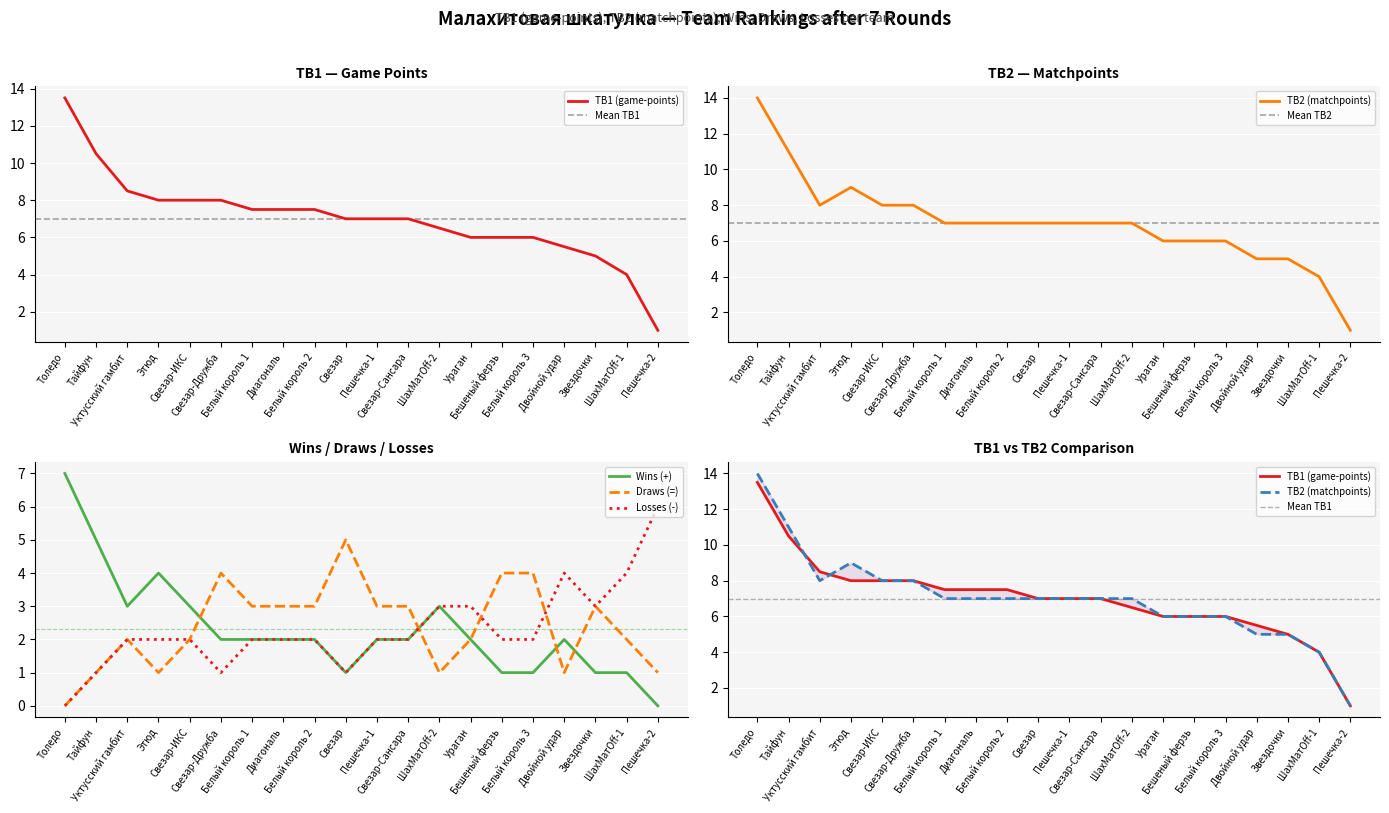

Reading left to right, what are all the values shown in this chart?

TB1 (game-points): Толедо=13.5	Тайфун=10.5	Уктусский гамбит=8.5	Этюд=8.0	Свезар-ИКС=8.0	Свезар-Дружба=8.0	Белый король 1=7.5	Диагональ=7.5	Белый король 2=7.5	Свезар=7.0	Пешечка-1=7.0	Свезар-Сансара=7.0	ШахМатOff-2=6.5	Ураган=6.0	Бешеный ферзь=6.0	Белый король 3=6.0	Двойной удар=5.5	Звездочки=5.0	ШахМатOff-1=4.0	Пешечка-2=1.0
TB2 (matchpoints): Толедо=14.0	Тайфун=11.0	Уктусский гамбит=8.0	Этюд=9.0	Свезар-ИКС=8.0	Свезар-Дружба=8.0	Белый король 1=7.0	Диагональ=7.0	Белый король 2=7.0	Свезар=7.0	Пешечка-1=7.0	Свезар-Сансара=7.0	ШахМатOff-2=7.0	Ураган=6.0	Бешеный ферзь=6.0	Белый король 3=6.0	Двойной удар=5.0	Звездочки=5.0	ШахМатOff-1=4.0	Пешечка-2=1.0
Wins (+): Толедо=7.0	Тайфун=5.0	Уктусский гамбит=3.0	Этюд=4.0	Свезар-ИКС=3.0	Свезар-Дружба=2.0	Белый король 1=2.0	Диагональ=2.0	Белый король 2=2.0	Свезар=1.0	Пешечка-1=2.0	Свезар-Сансара=2.0	ШахМатOff-2=3.0	Ураган=2.0	Бешеный ферзь=1.0	Белый король 3=1.0	Двойной удар=2.0	Звездочки=1.0	ШахМатOff-1=1.0	Пешечка-2=0.0
Draws (=): Толедо=0.0	Тайфун=1.0	Уктусский гамбит=2.0	Этюд=1.0	Свезар-ИКС=2.0	Свезар-Дружба=4.0	Белый король 1=3.0	Диагональ=3.0	Белый король 2=3.0	Свезар=5.0	Пешечка-1=3.0	Свезар-Сансара=3.0	ШахМатOff-2=1.0	Ураган=2.0	Бешеный ферзь=4.0	Белый король 3=4.0	Двойной удар=1.0	Звездочки=3.0	ШахМатOff-1=2.0	Пешечка-2=1.0
Losses (-): Толедо=0.0	Тайфун=1.0	Уктусский гамбит=2.0	Этюд=2.0	Свезар-ИКС=2.0	Свезар-Дружба=1.0	Белый король 1=2.0	Диагональ=2.0	Белый король 2=2.0	Свезар=1.0	Пешечка-1=2.0	Свезар-Сансара=2.0	ШахМатOff-2=3.0	Ураган=3.0	Бешеный ферзь=2.0	Белый король 3=2.0	Двойной удар=4.0	Звездочки=3.0	ШахМатOff-1=4.0	Пешечка-2=6.0